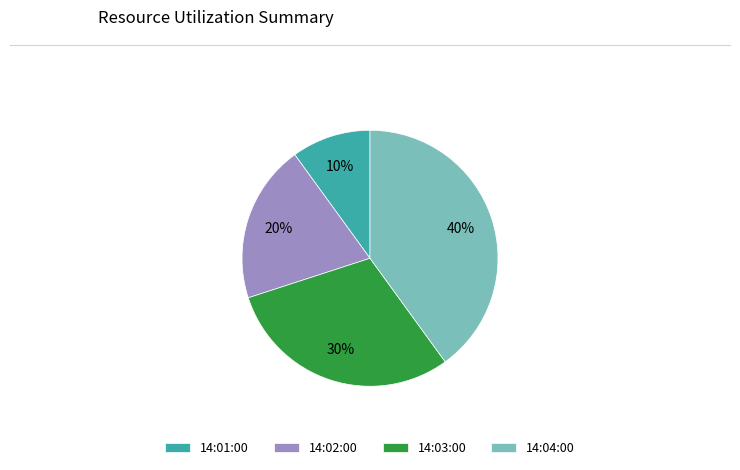

Which category has the biggest portion of the pie?

14:04:00